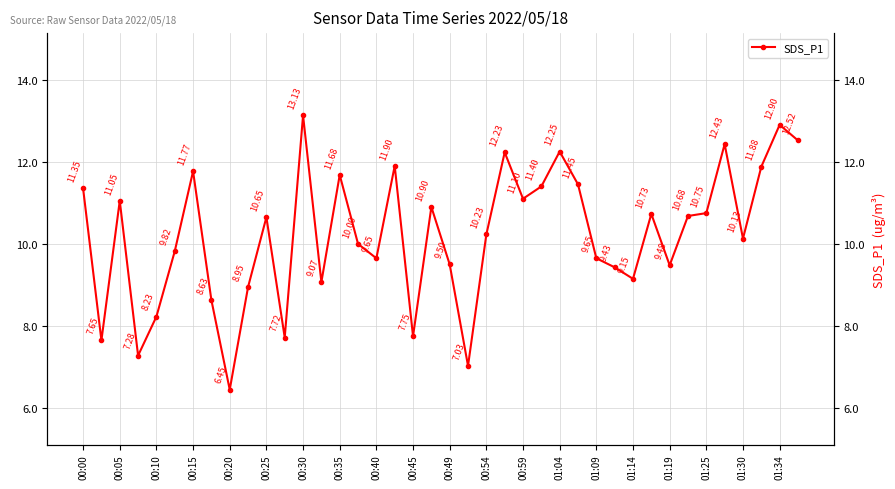

Does the chart display data point markers on the line(s)?

Yes